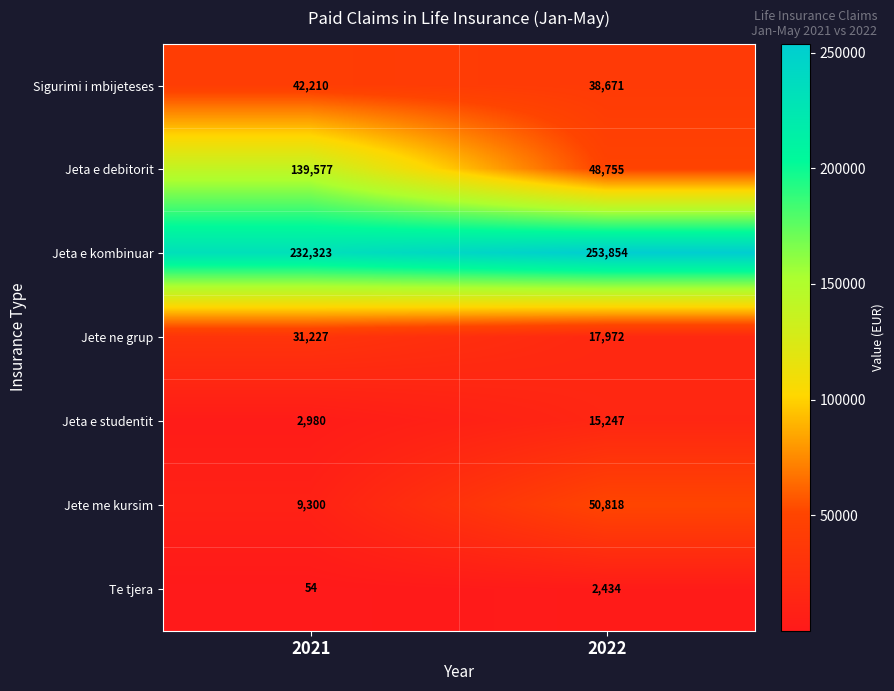

What is the approximate value of Jeta e debitorit at 2021, to the nearest 10?

139580